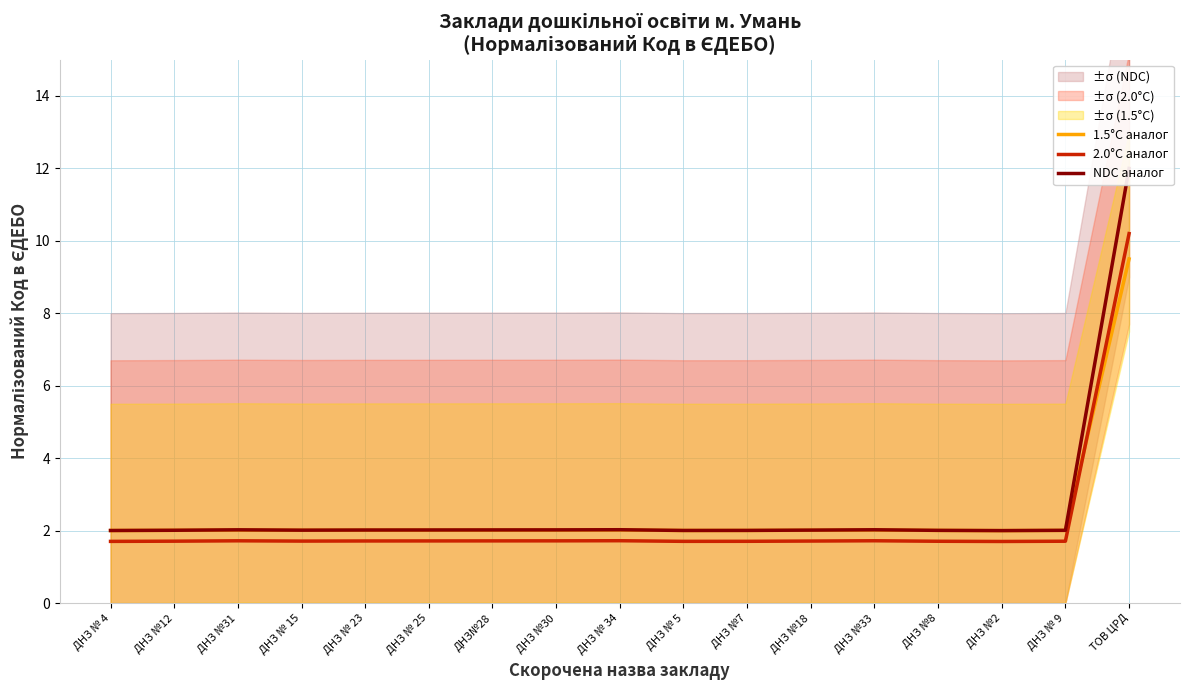

List the labels in order of 2.0°C аналог value, largest first.

ТОВ ЦРД, ДНЗ № 34, ДНЗ №33, ДНЗ №31, ДНЗ №30, ДНЗ№28, ДНЗ № 25, ДНЗ № 23, ДНЗ №18, ДНЗ № 15, ДНЗ №12, ДНЗ № 9, ДНЗ №8, ДНЗ №7, ДНЗ № 5, ДНЗ № 4, ДНЗ №2